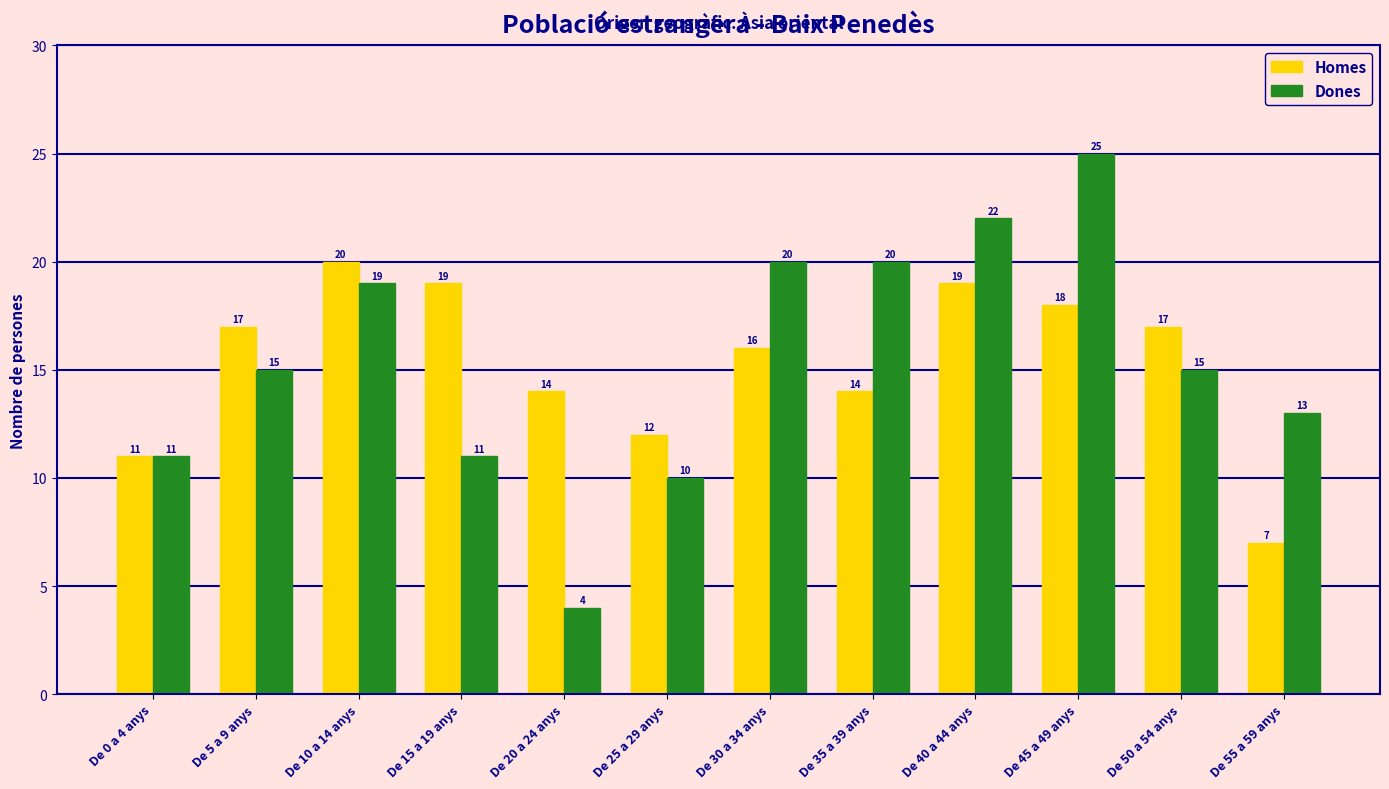

How many data points does each series have?

12